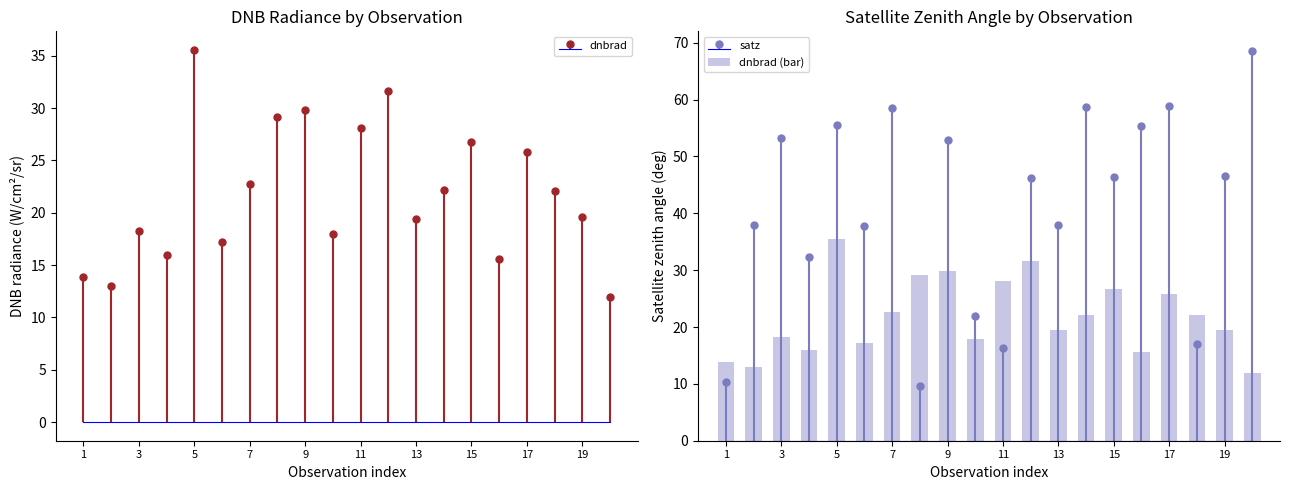

At which label does dnbrad (bar) reach its peak?

5